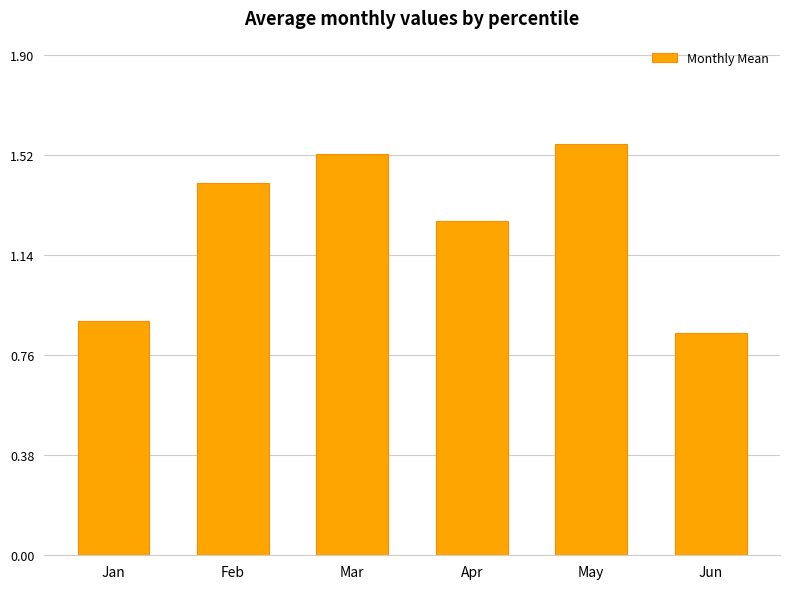

How many values are between 0 and 1?

2